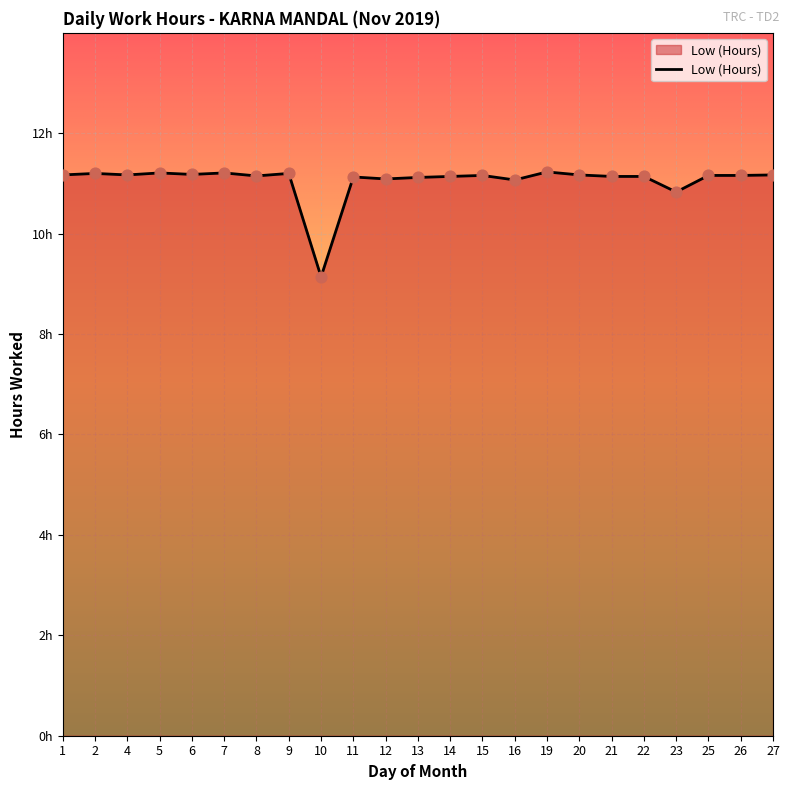

Approximately how many times larger is the value at 25 compared to 19?

1.0